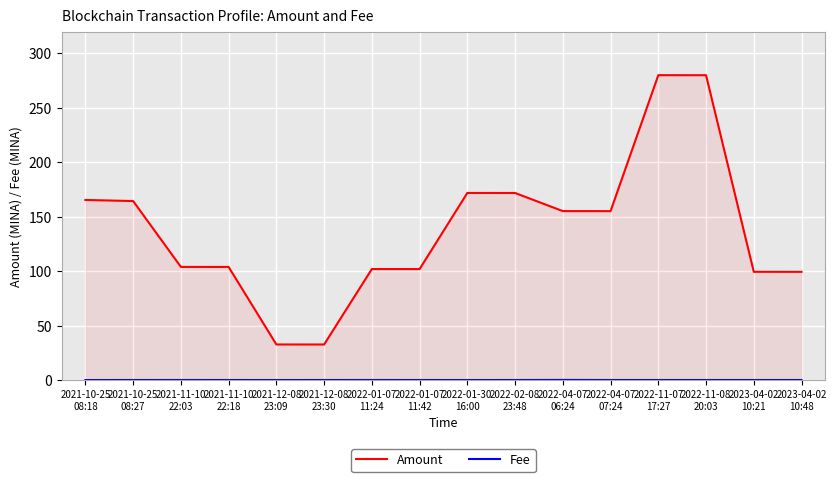

Where does the Amount series first go above 155?

2021-10-25
08:18